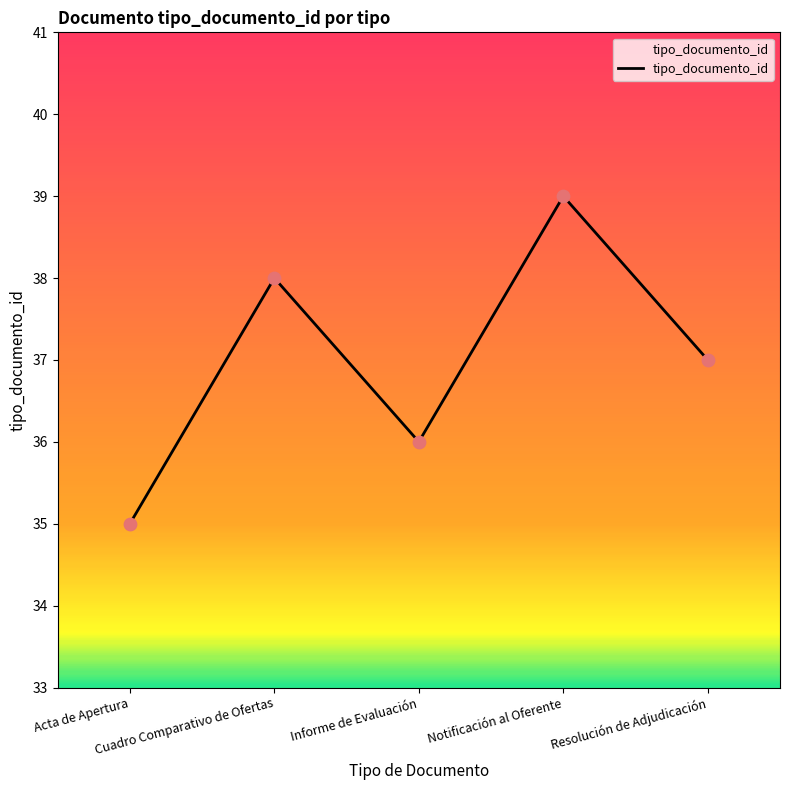

What is the ratio of the value at Resolución de Adjudicación to the value at Acta de Apertura?

1.1